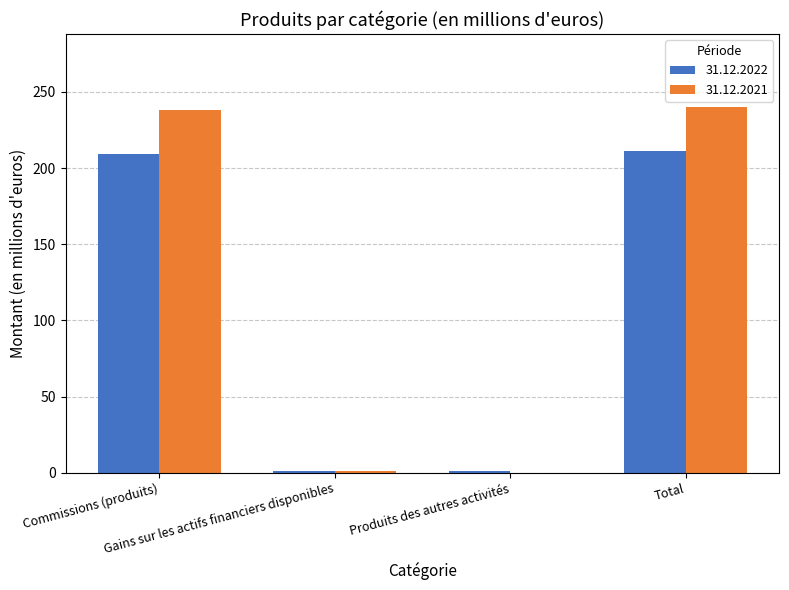

Is the value of 31.12.2021 at Total greater than the value of 31.12.2022 at Total?

Yes